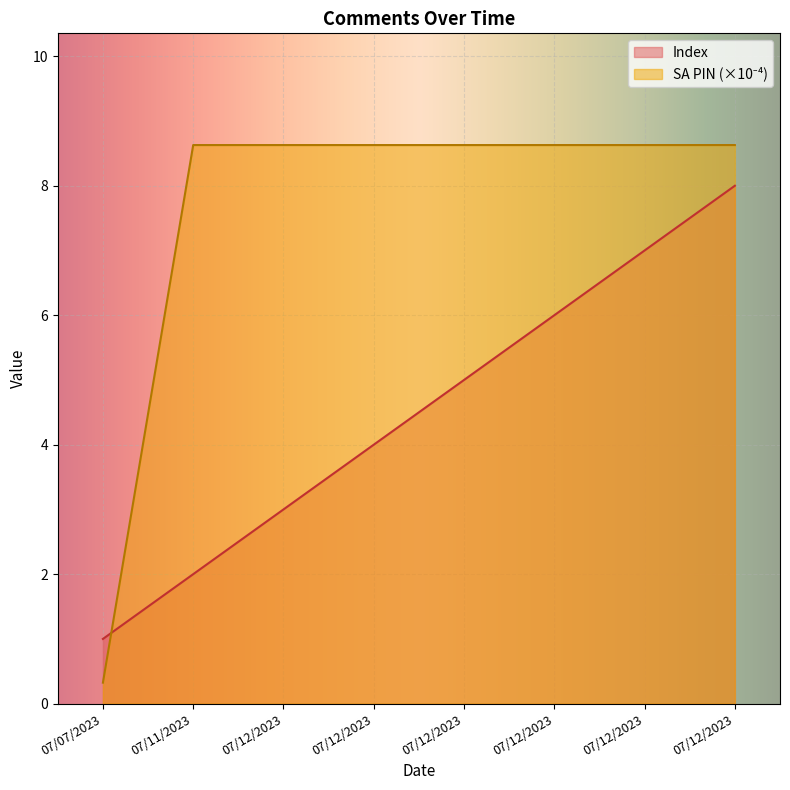

The Index series shows 3.5 at 07/11/2023. True or false?

False